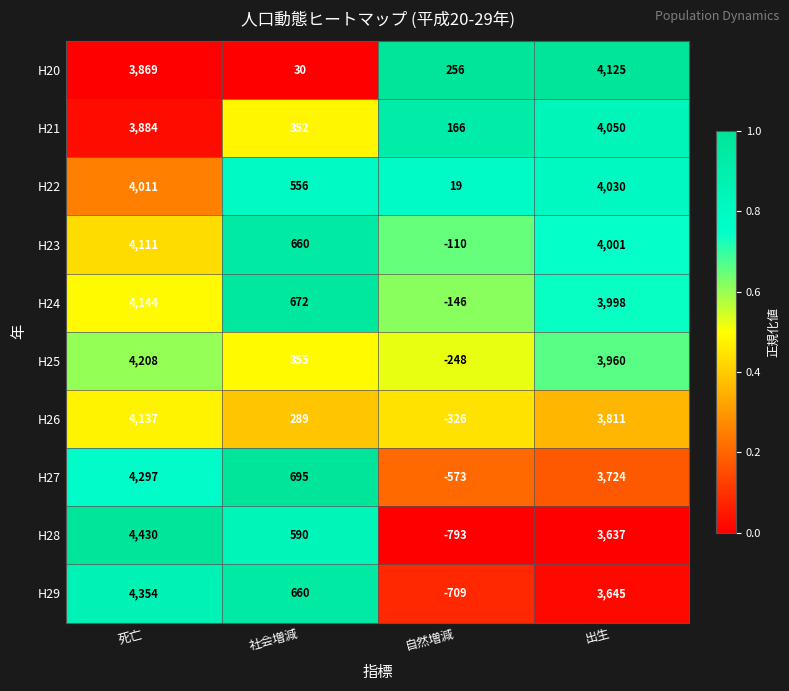

What is the spread (max minus min) of values at 社会増減?

665